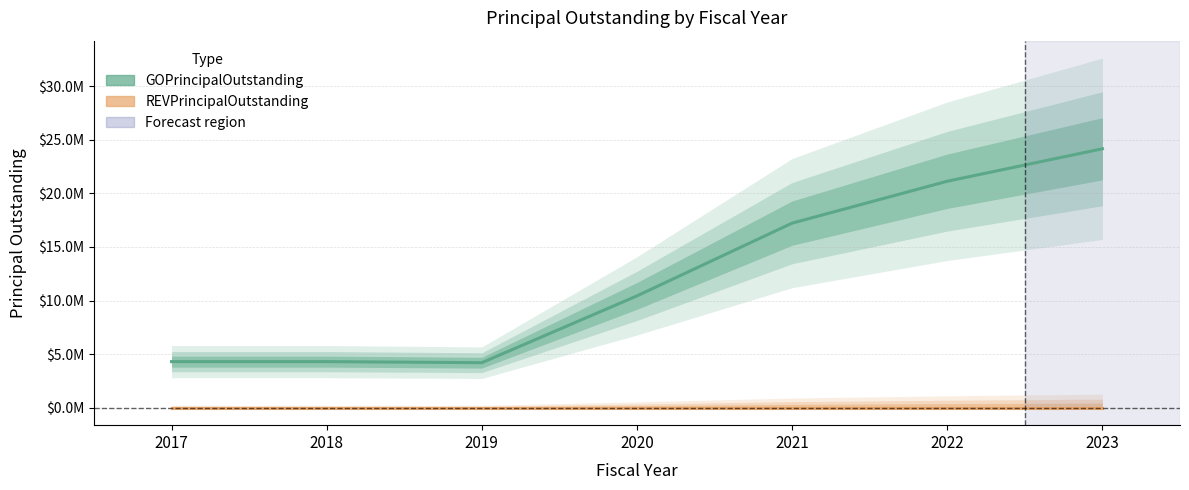

What is the value of the GOPrincipalOutstanding point at the 3rd from the left?

4200000